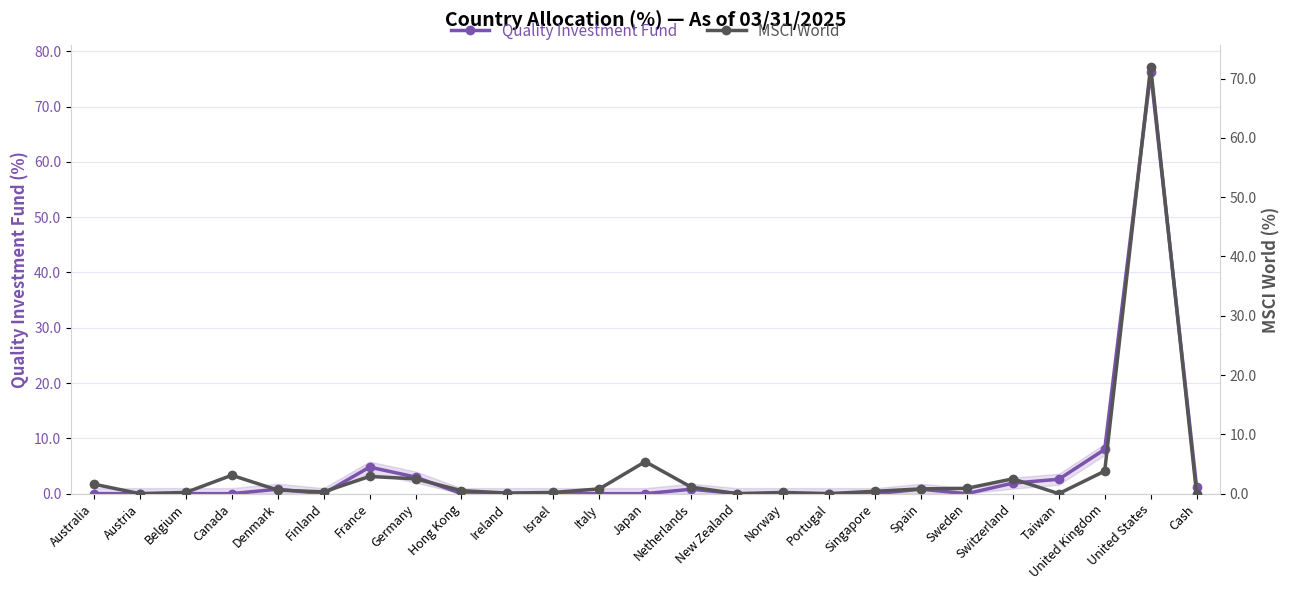

What is the difference between the second highest and second lowest values in the MSCI World series?

5.4